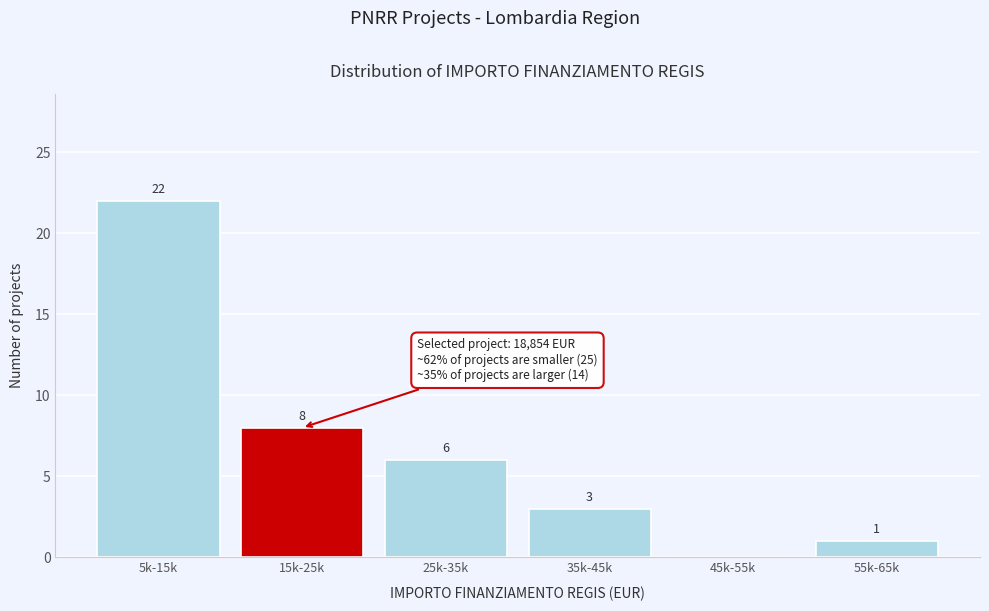

Which category has the highest value across all series?

5k-15k